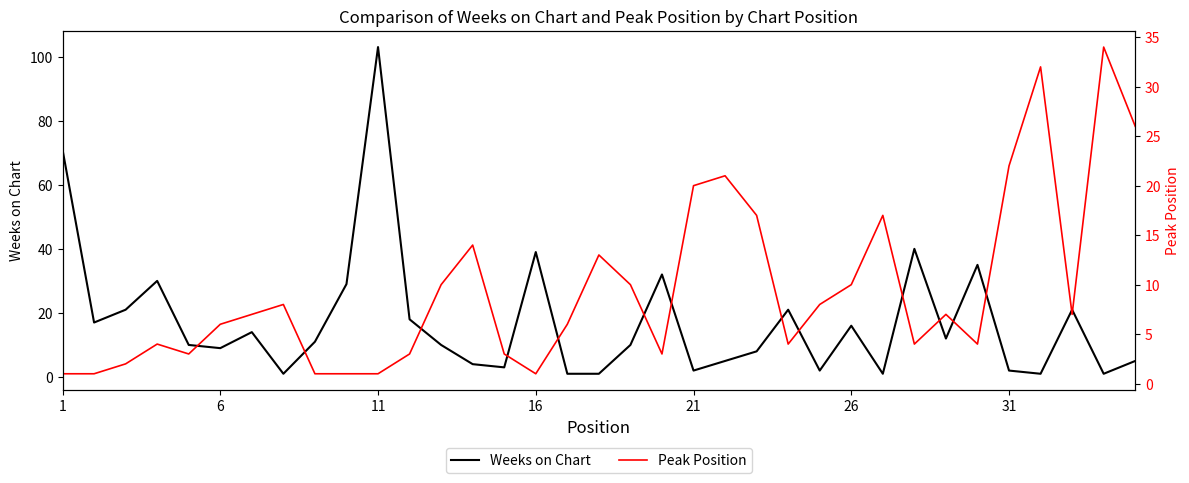

The Weeks on Chart series shows 9 at 6. True or false?

True